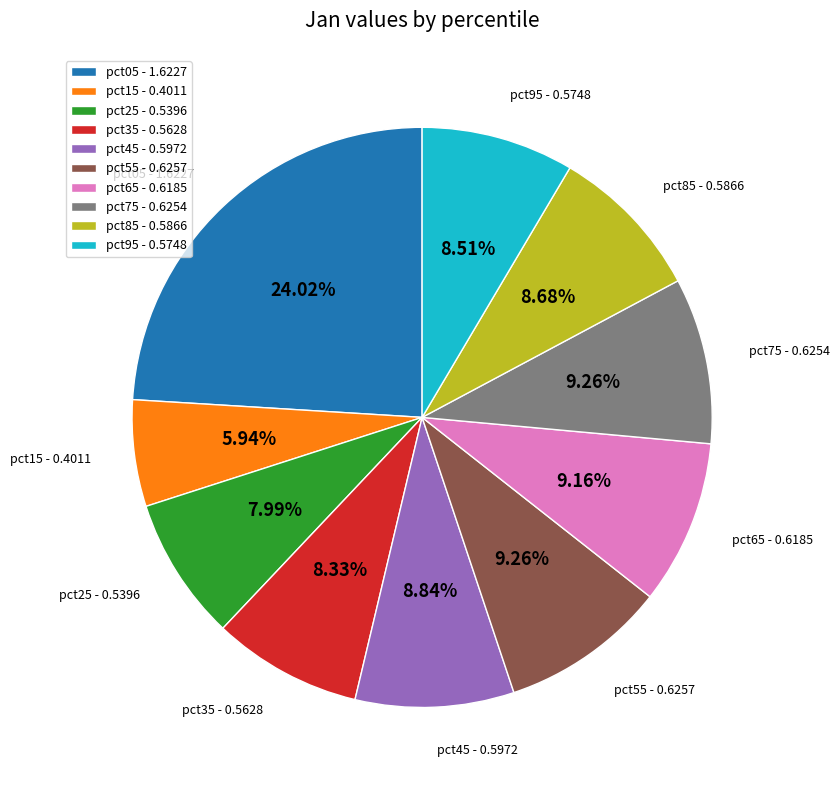

Which has a higher value, pct85 - 0.5866 or pct25 - 0.5396?

pct85 - 0.5866